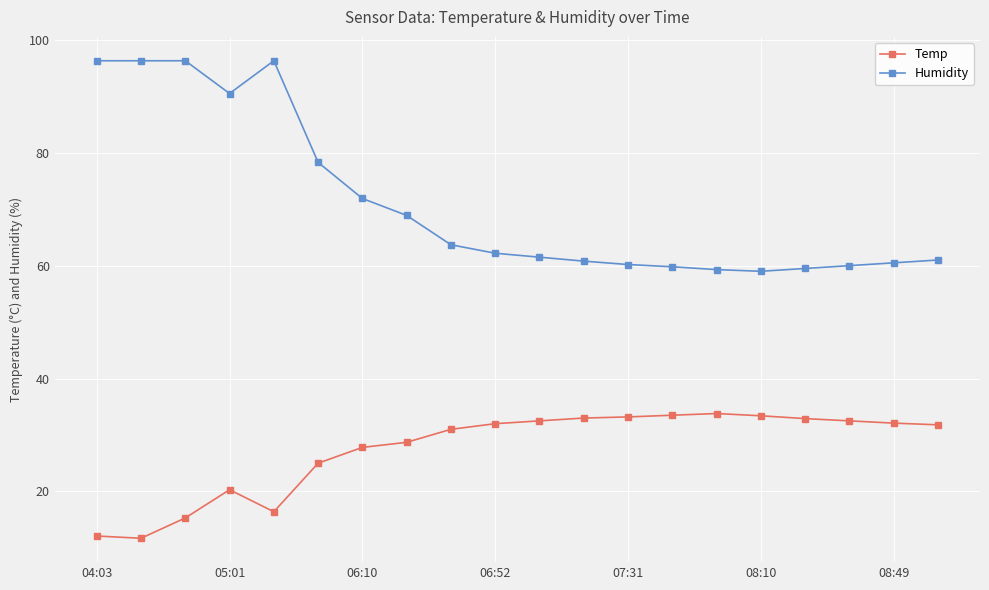

True or false: Temp has more than 0 interior local peaks.

True